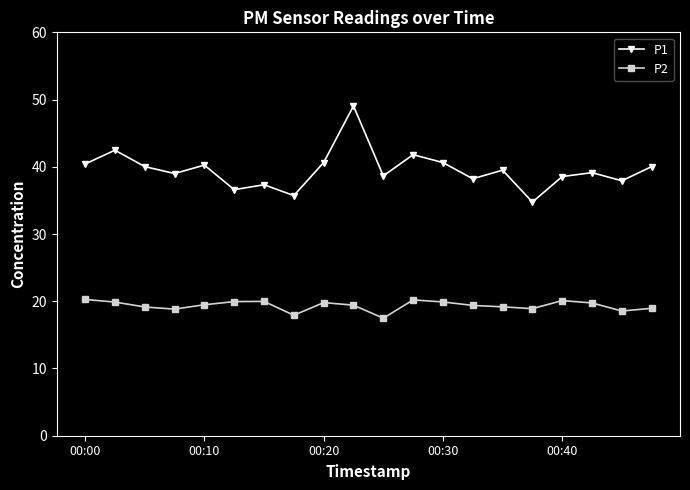

Which series has the largest range (max minus min)?

P1